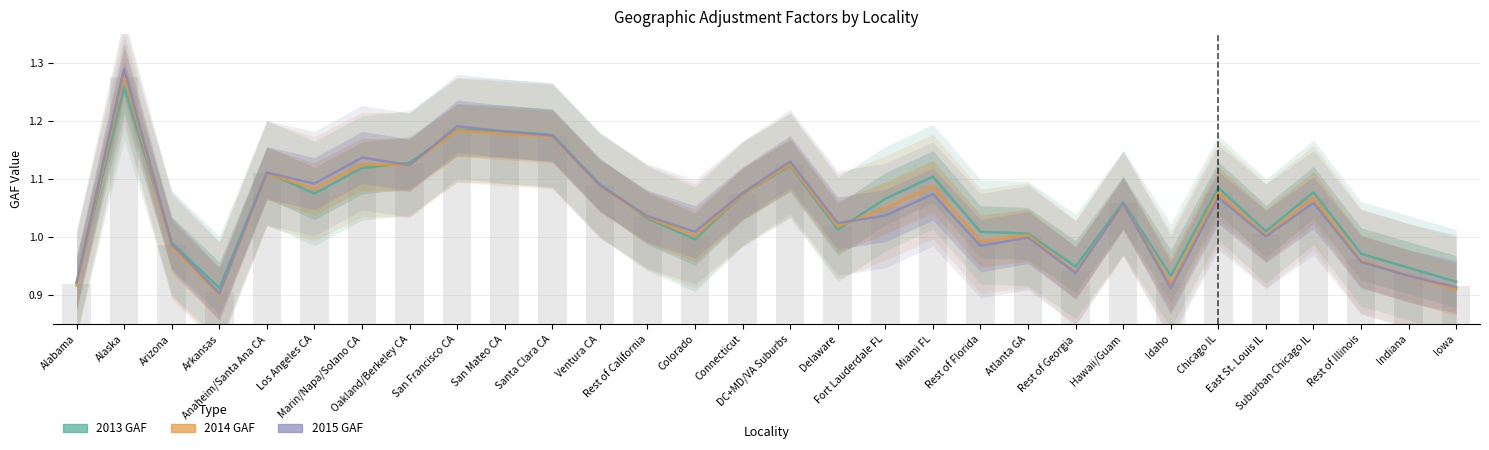

How many values in the 2014 GAF series are below 1?

9